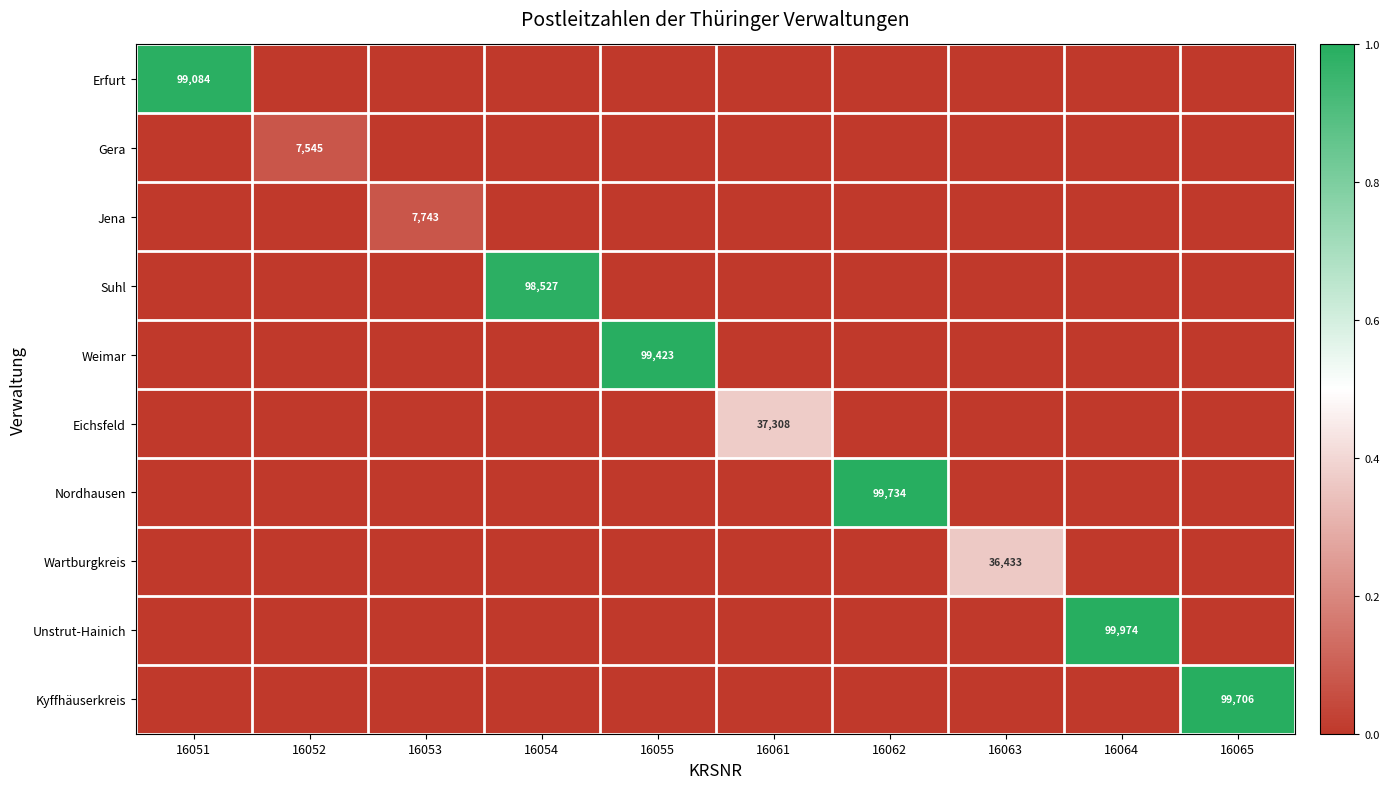

The value of Nordhausen at 16062 is 99734. True or false?

True